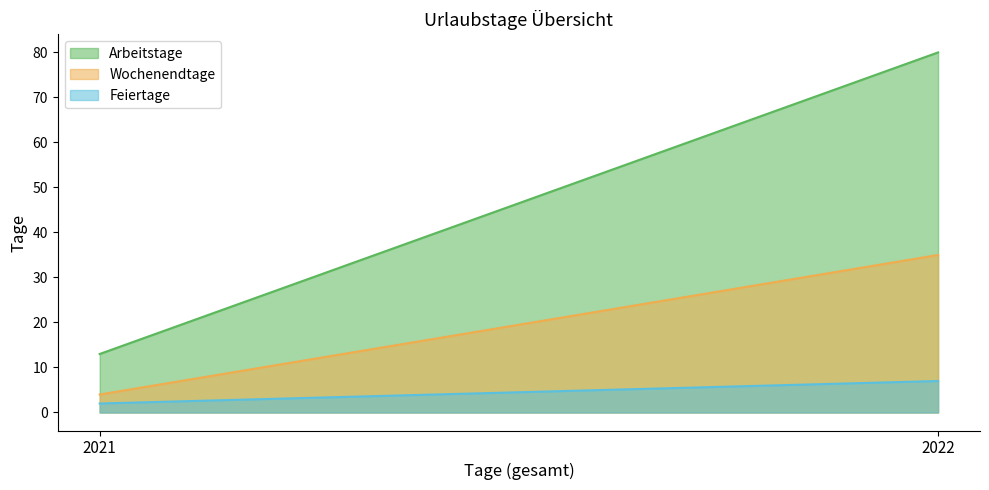

At which label does Arbeitstage reach its peak?

2022